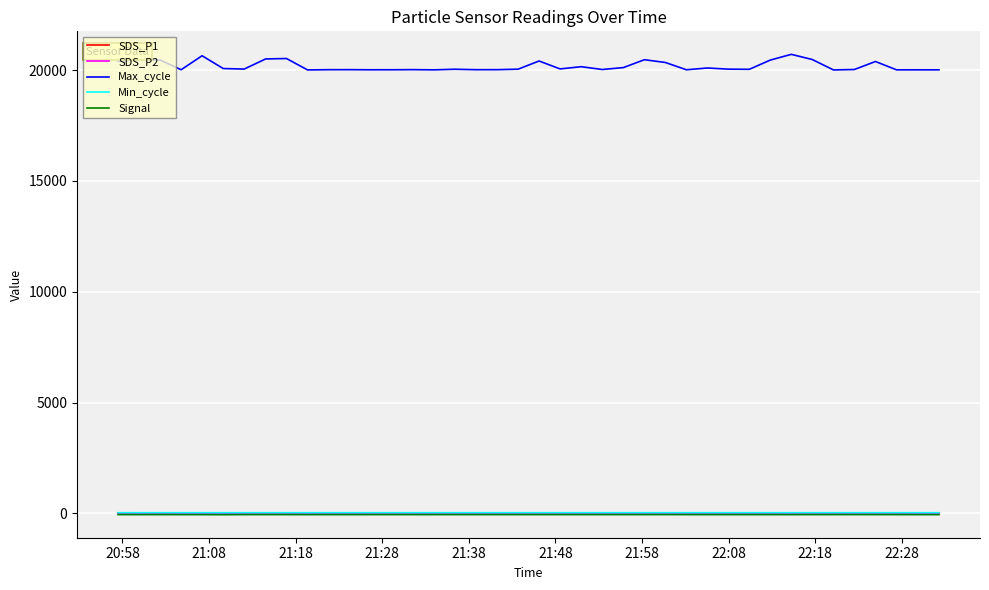

True or false: Signal and Max_cycle intersect in this chart.

False